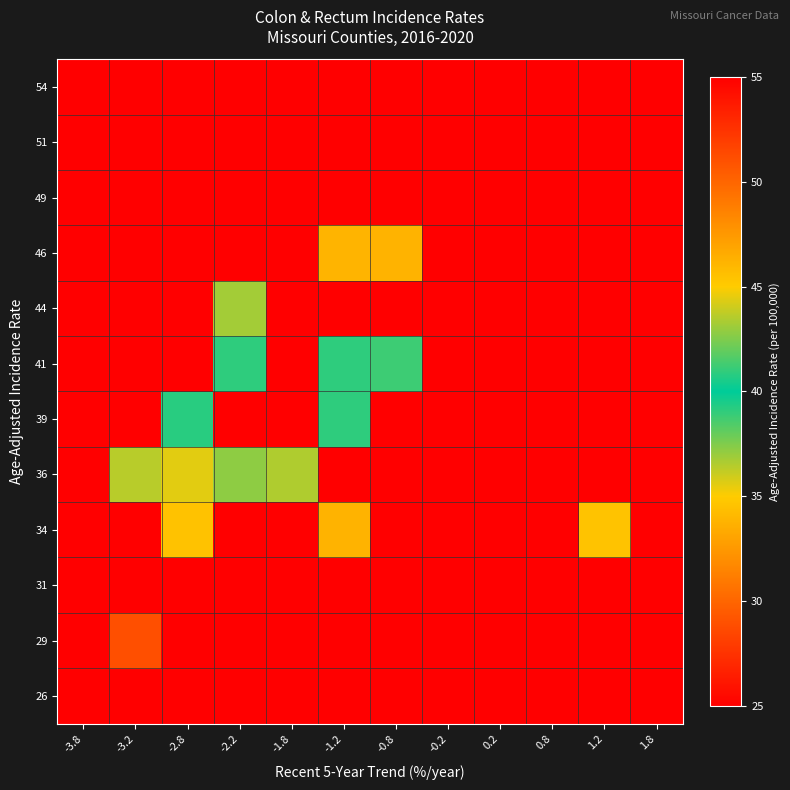

Count the number of categories in the chart.

12